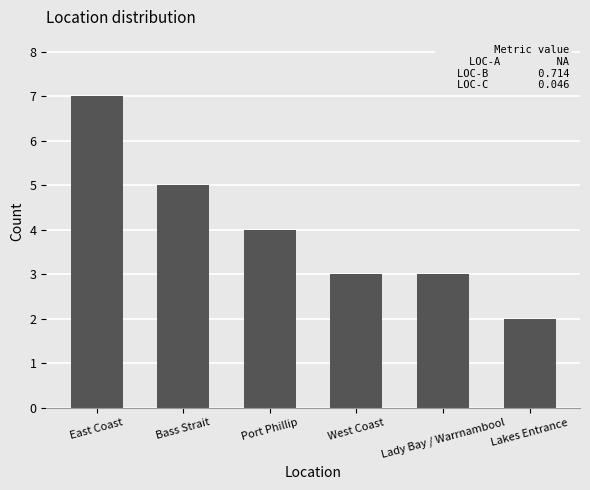

What is the average value?

4